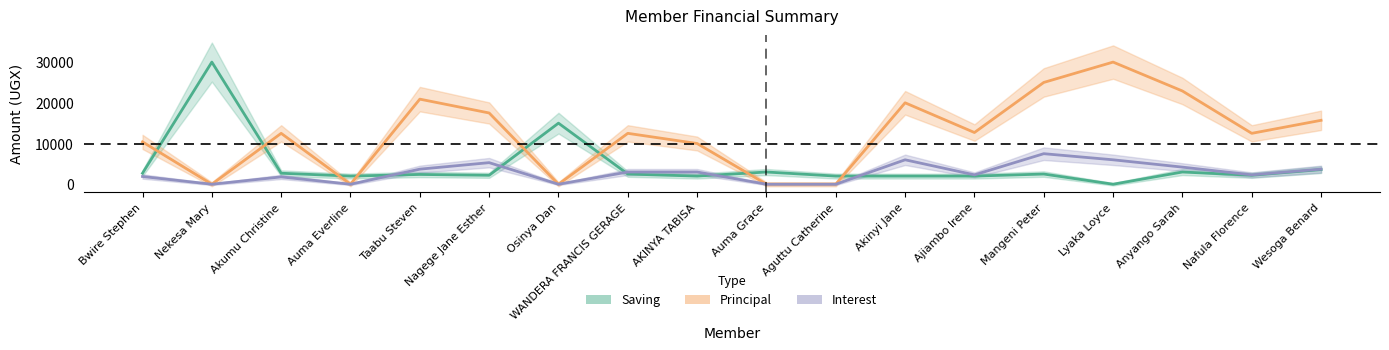

What is the average value of the Interest series?

2817